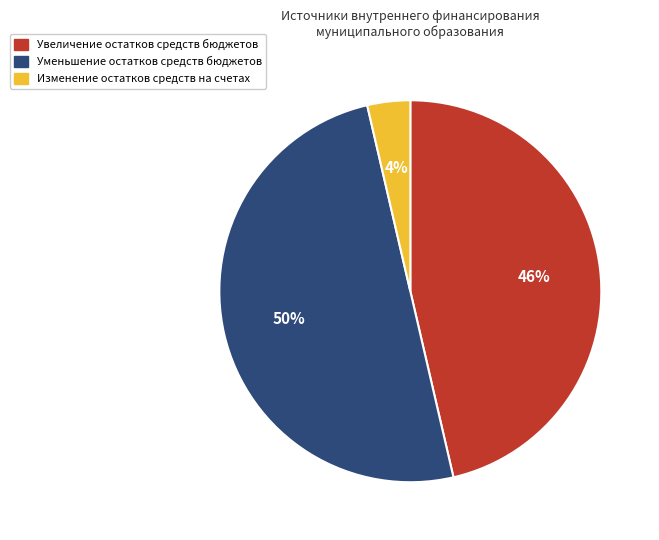

Which slice is the smallest?

Изменение остатков средств на счетах